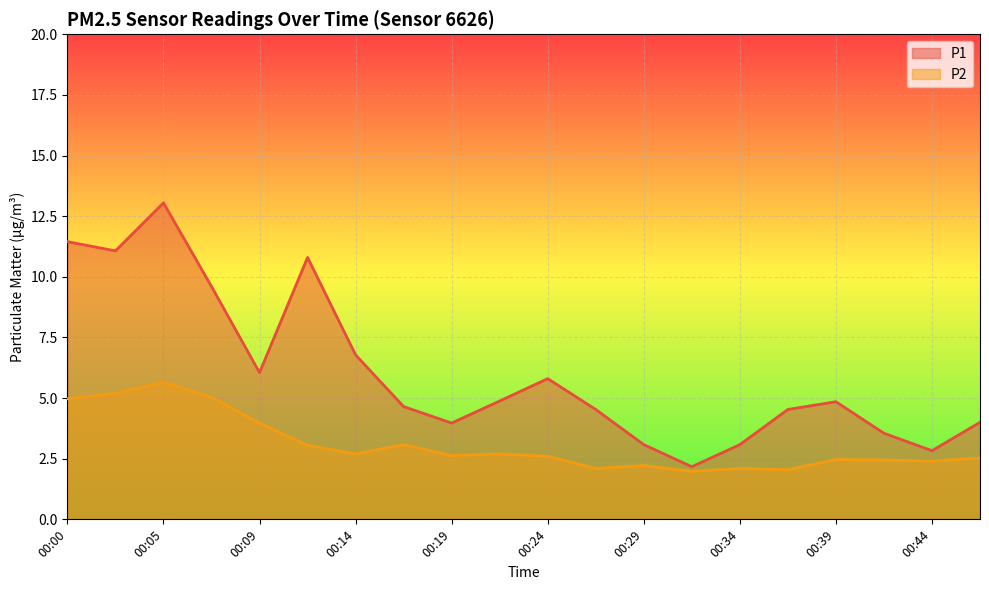

Is it true that P1 equals 1.5 at 00:09?

False